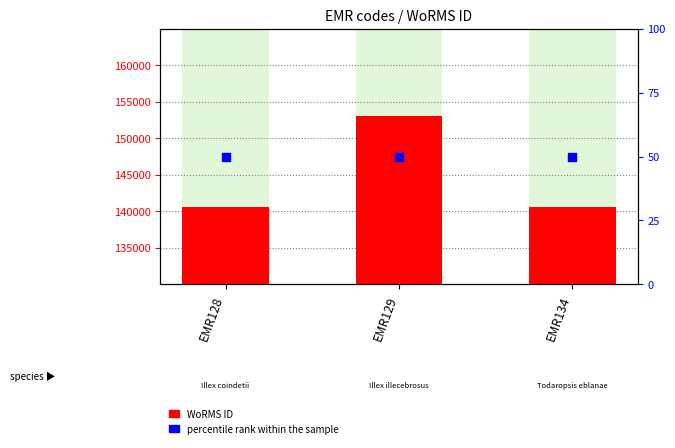

Is the value of percentile rank within the sample at EMR134 greater than the value of WoRMS ID at EMR129?

No